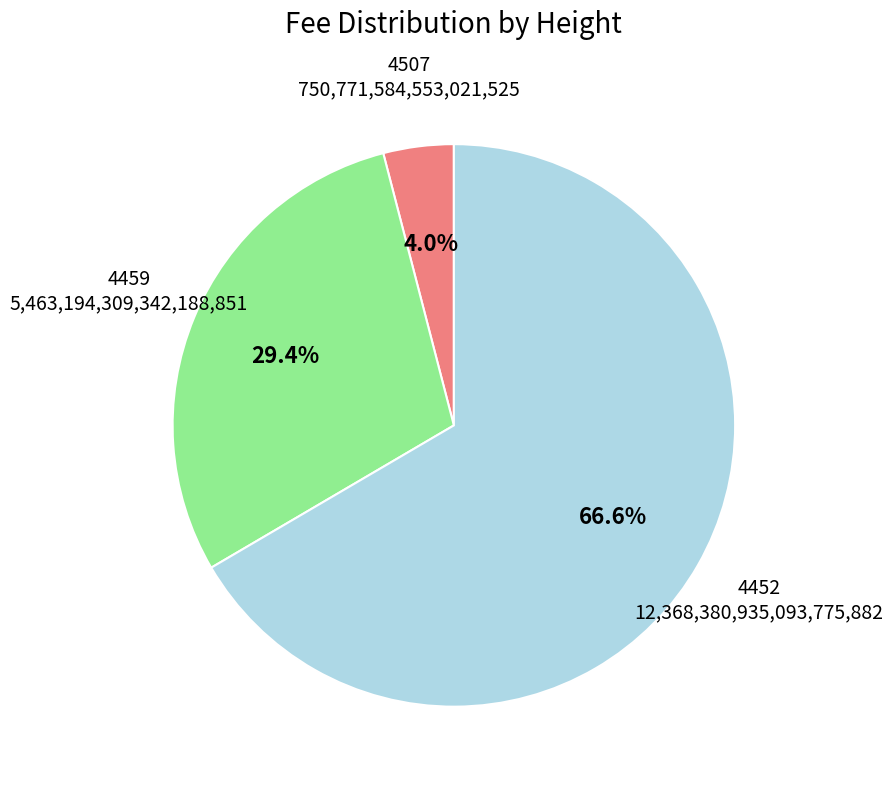

Count the number of slices in the pie.

3